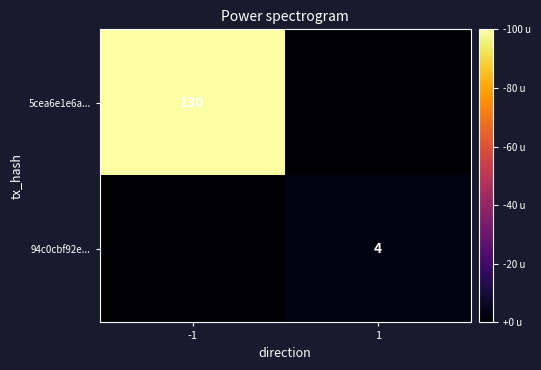

The 5cea6e1e6a... series shows 130 at -1. True or false?

True